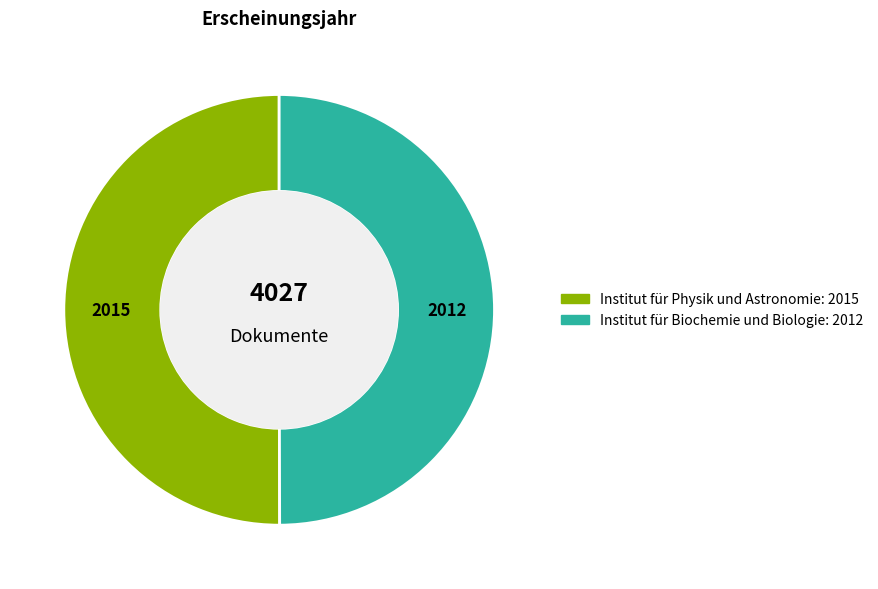

Do Institut für Biochemie und Biologie and Institut für Physik und Astronomie together represent more than half of the pie?

Yes